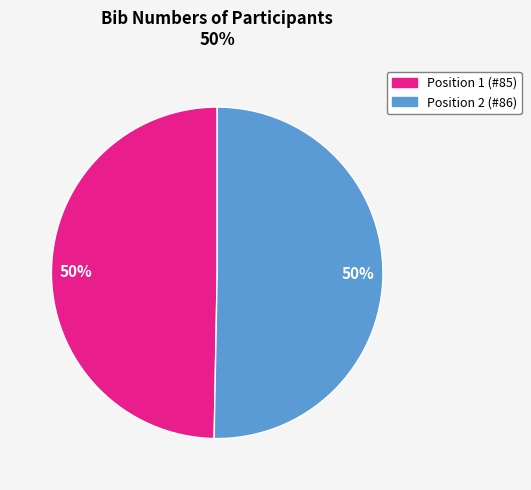

To the nearest percent, what is the average slice percentage?

50%